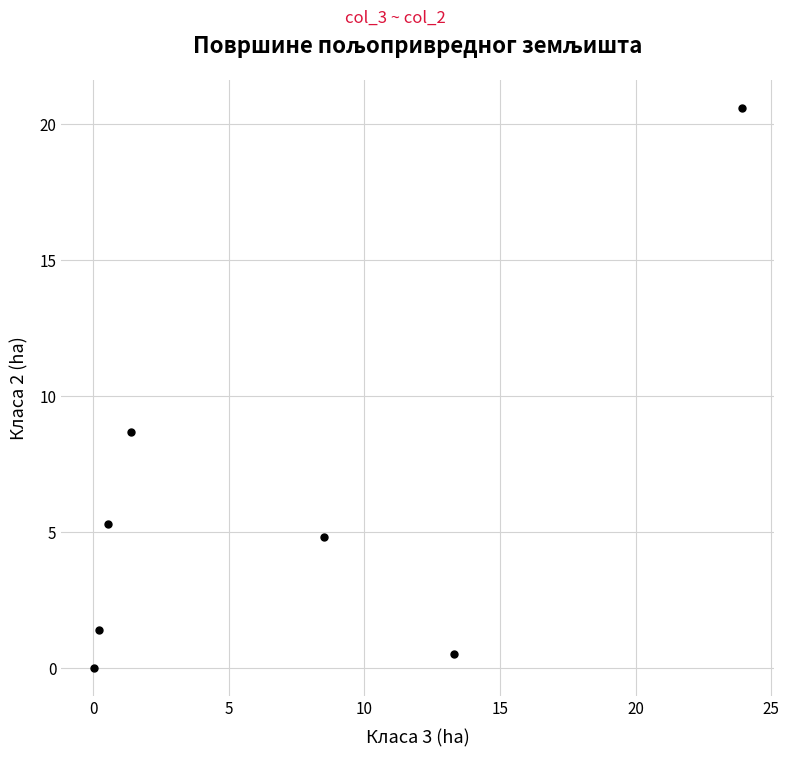

What Y value in the scatter plot is closest to 10?

8.6